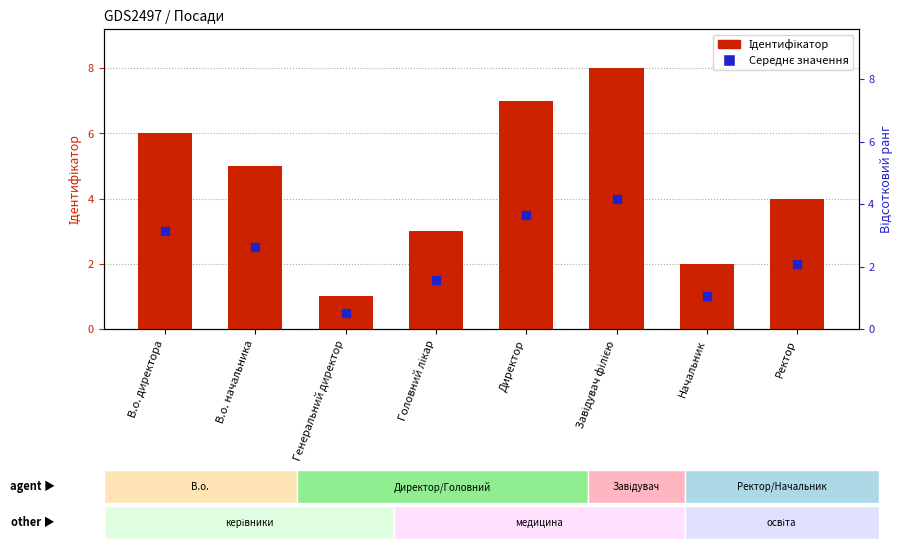

Which series has the largest total across all categories?

Ідентифікатор